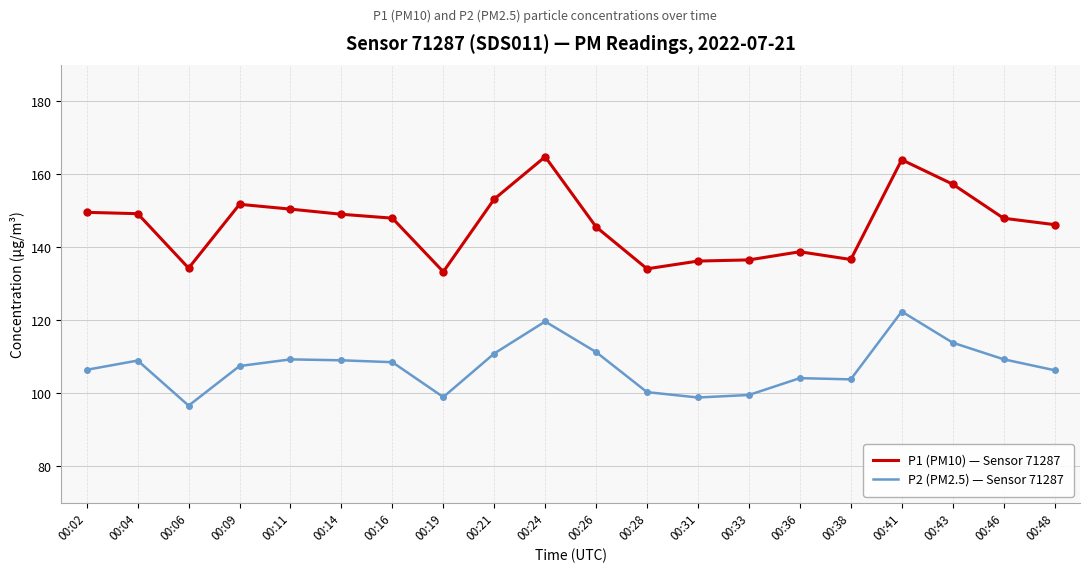

Rank the series by their average value, from lowest to highest.

P2 (PM2.5) — Sensor 71287, P1 (PM10) — Sensor 71287